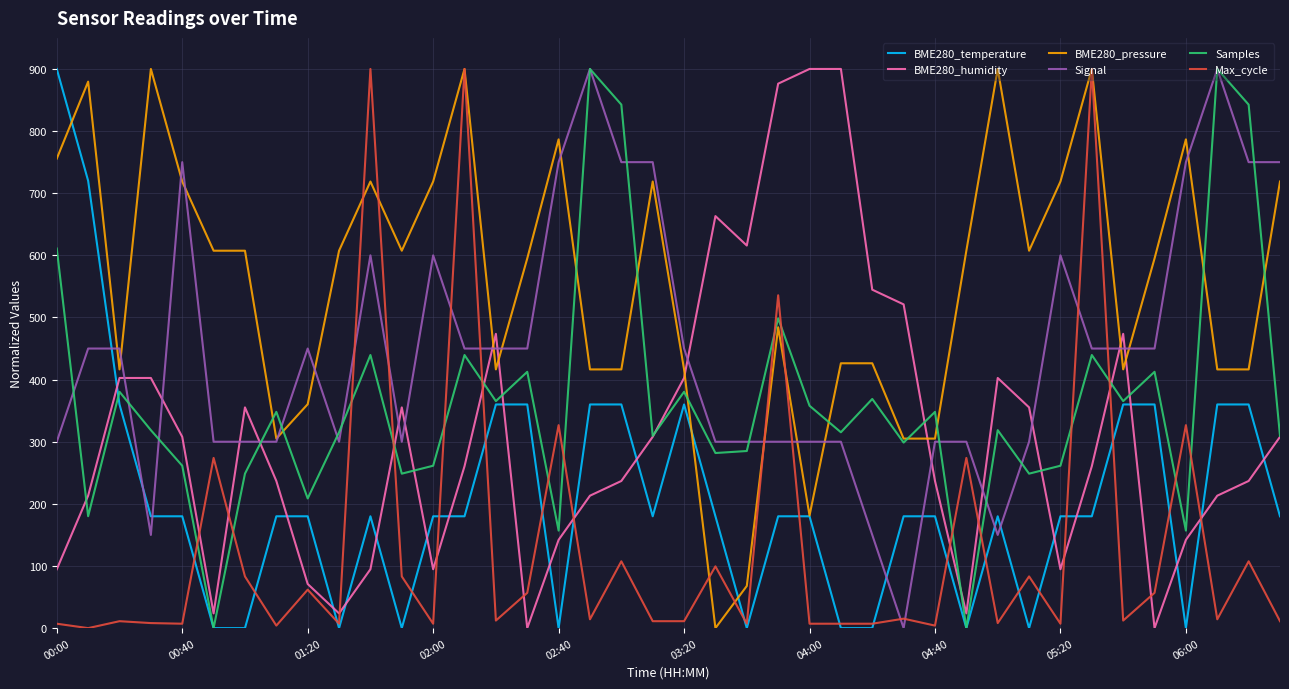

Is this an area chart (filled region under the line)?

No